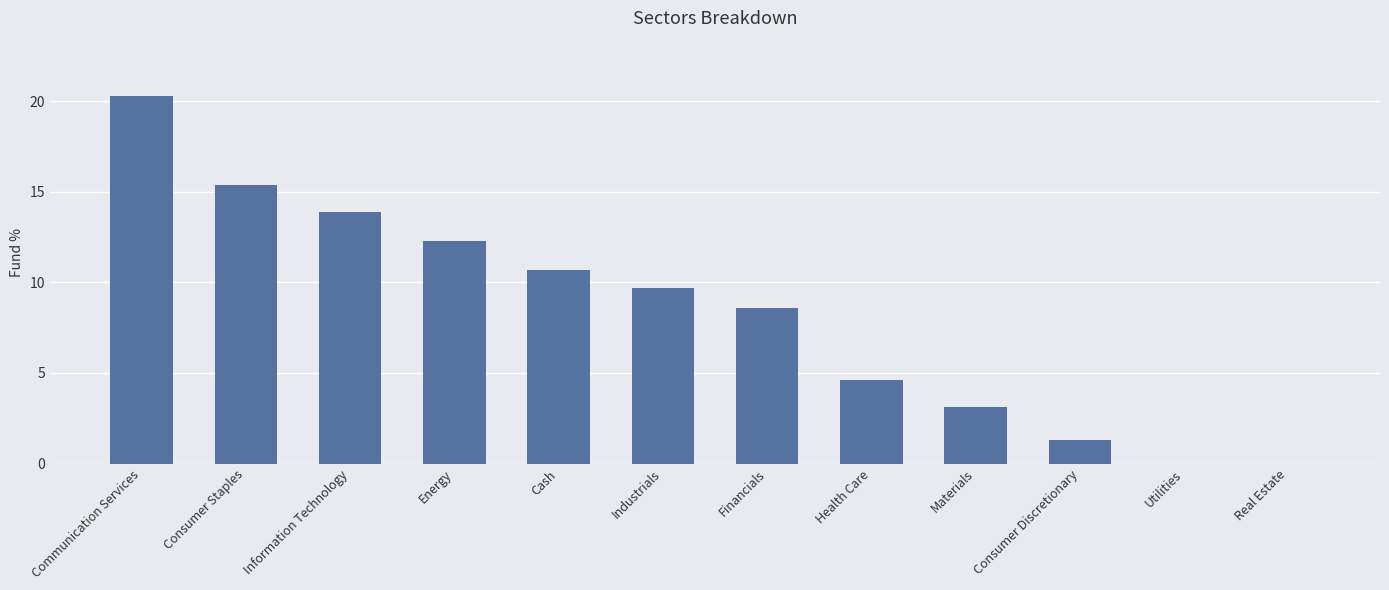

Reading left to right, what are all the values shown in this chart?

20.3	15.4	13.9	12.3	10.7	9.7	8.6	4.6	3.1	1.3	0.0	0.0